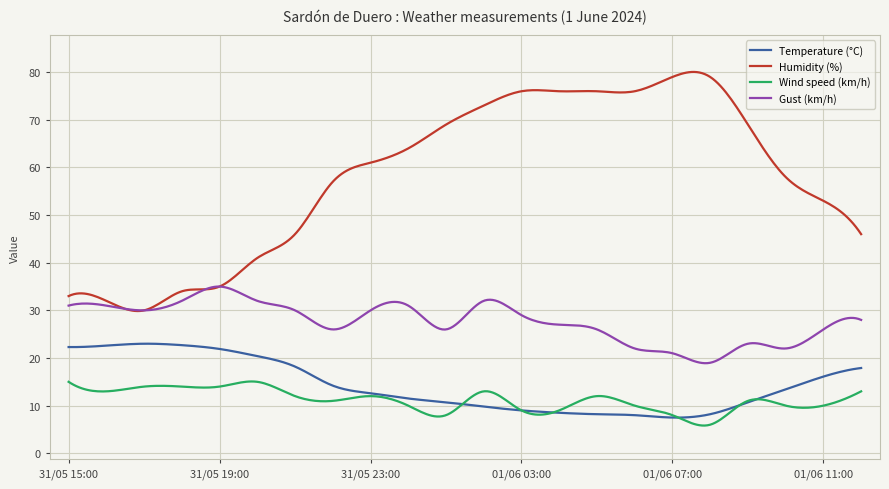

How many lines are shown in the chart?

4